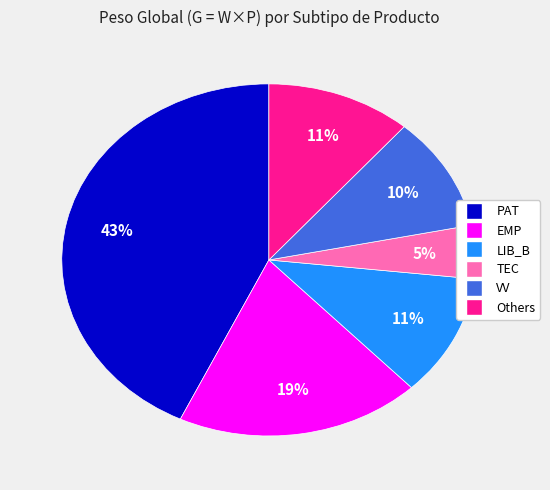

How many segments does this pie chart have?

6